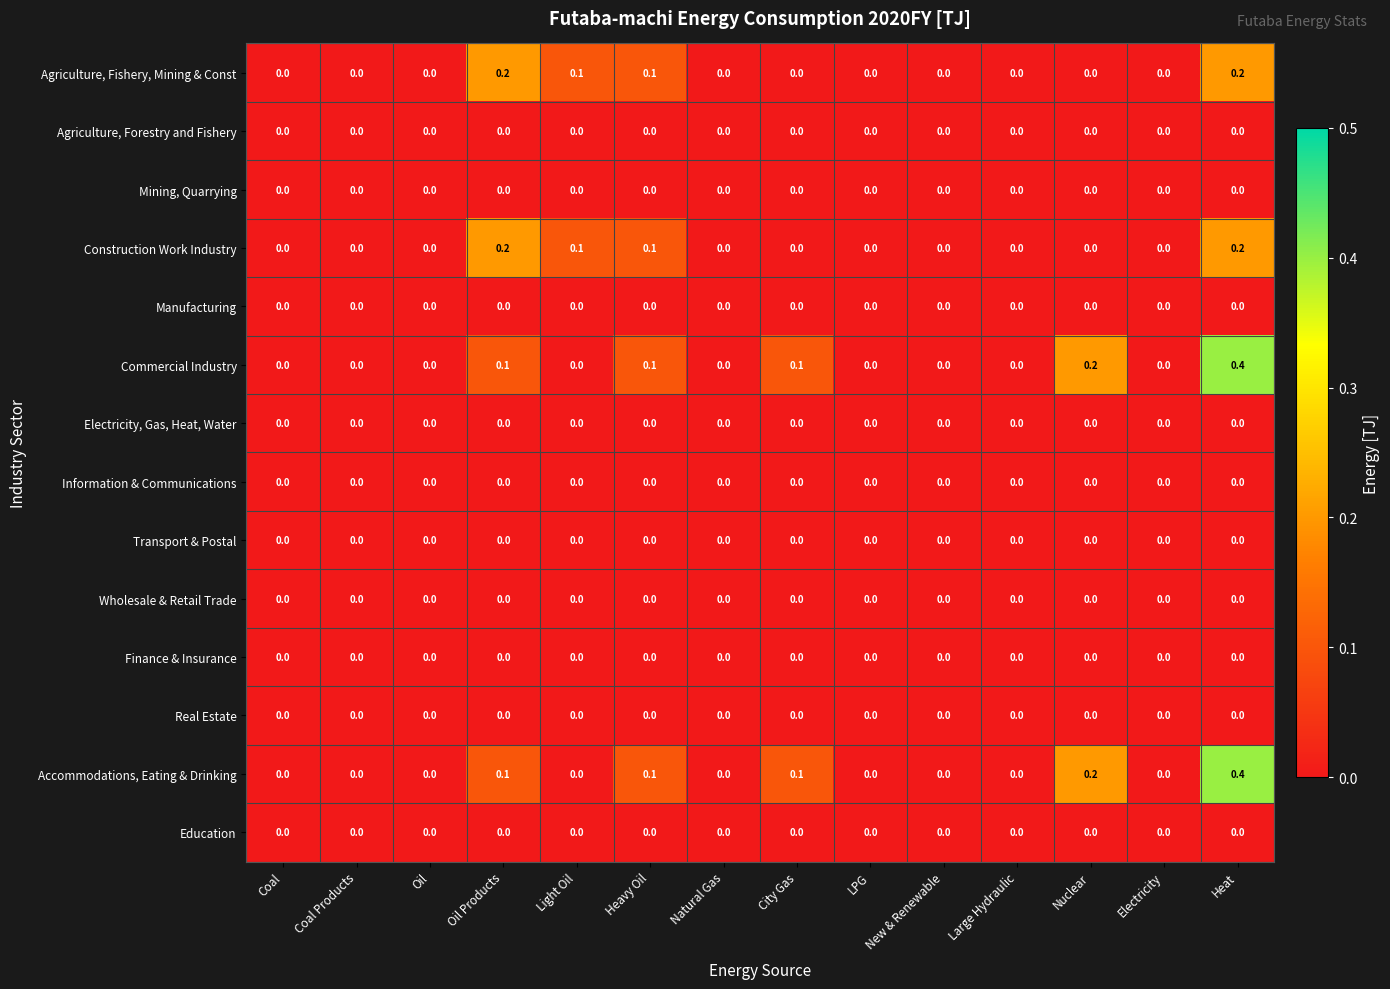

Count the number of categories in the chart.

14